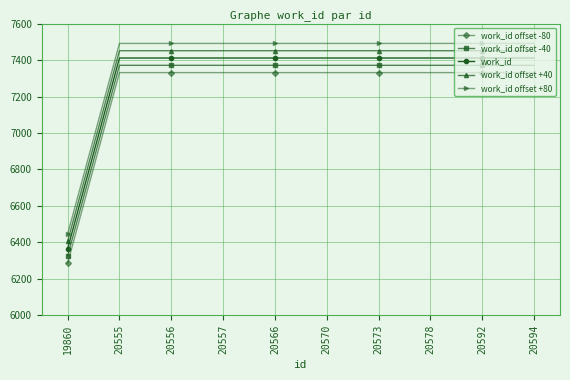

What is the minimum value shown in the chart?

6286